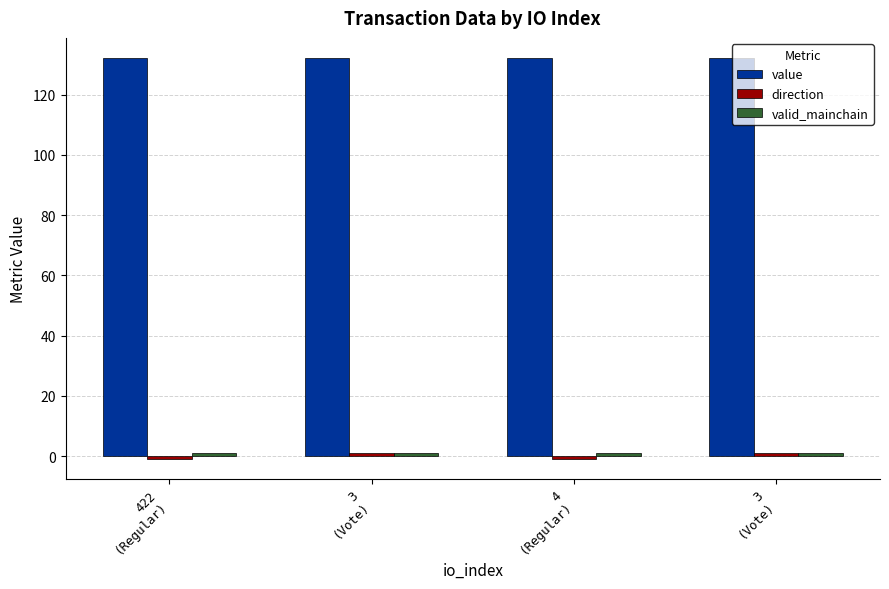

How many distinct data groups are displayed?

3